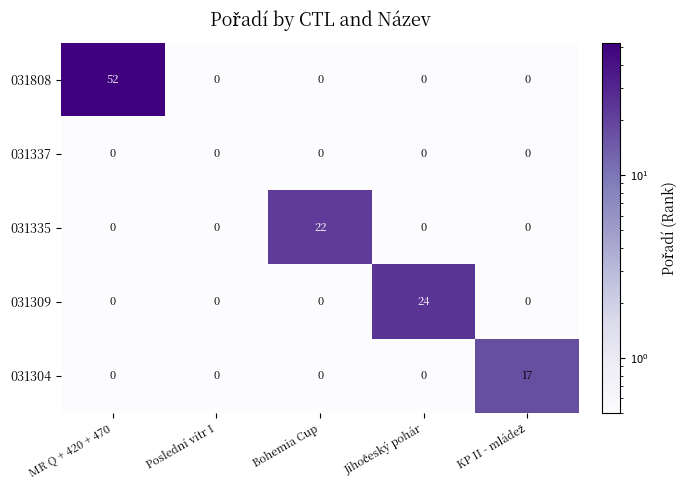

List the series in order of their peak value, highest first.

031808, 031309, 031335, 031304, 031337